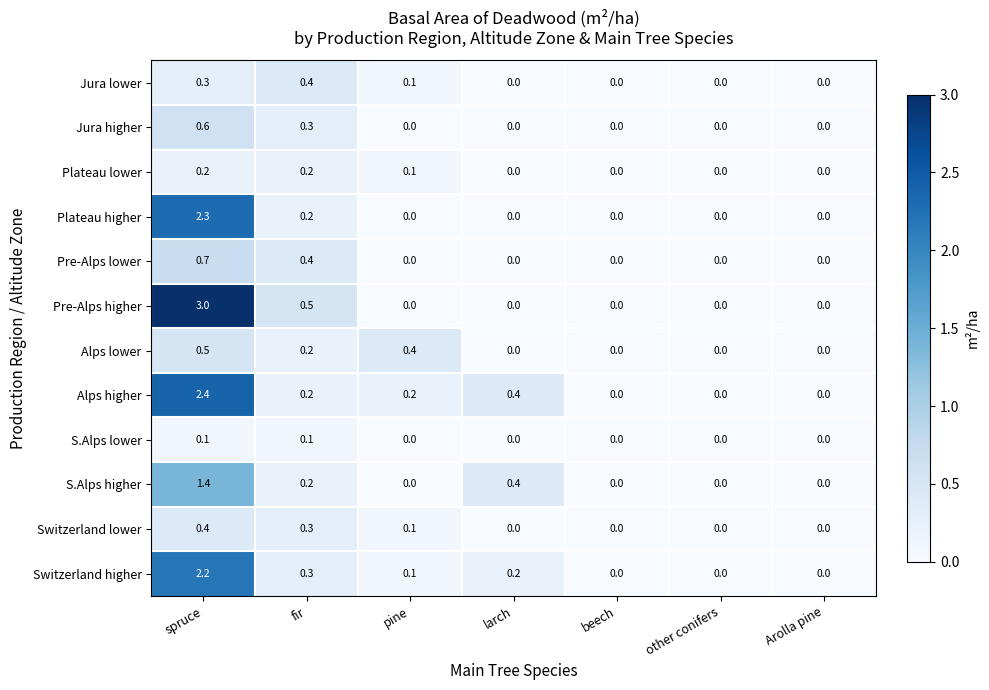

What is the total value across all series at fir?

3.3